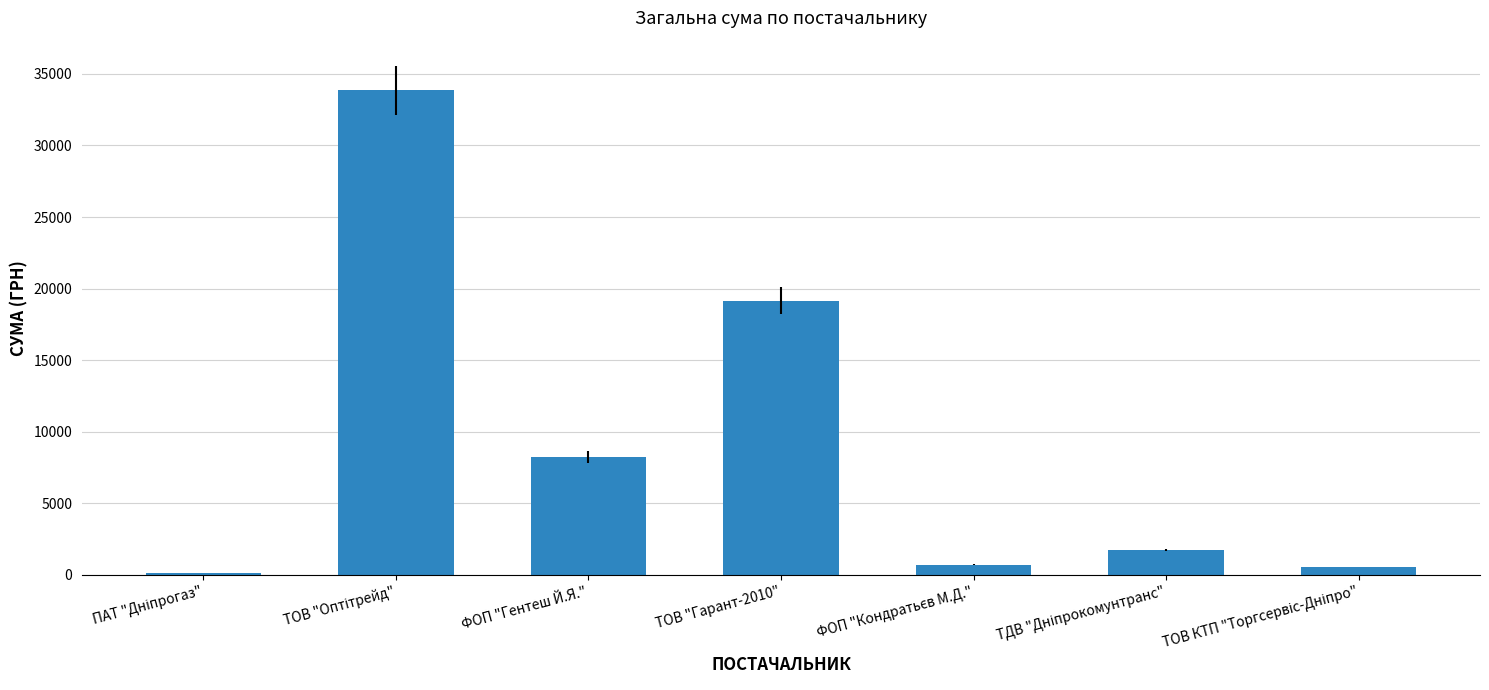

Where is the data nearest to the value 16976?

ТОВ "Гарант-2010"